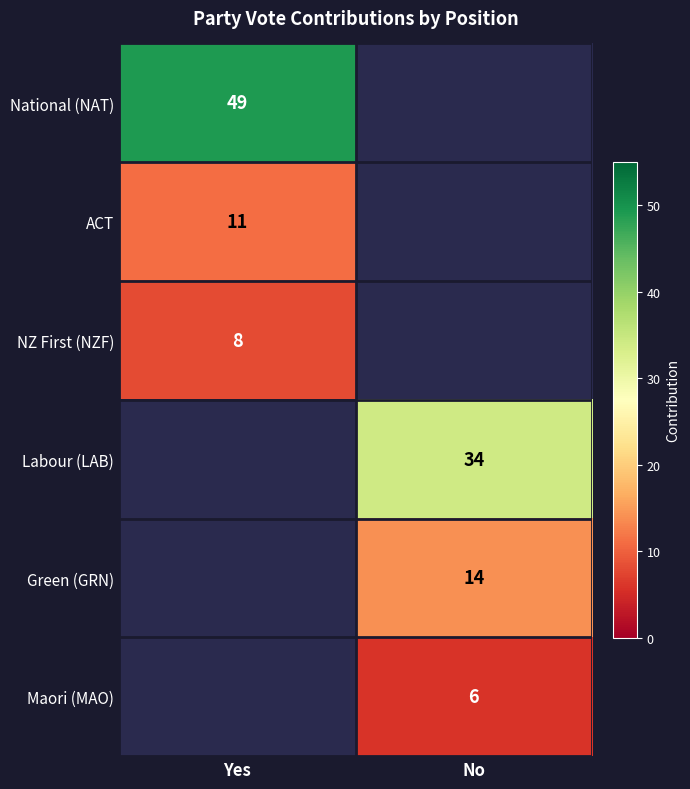

What is the spread (max minus min) of values at Yes?

41.0